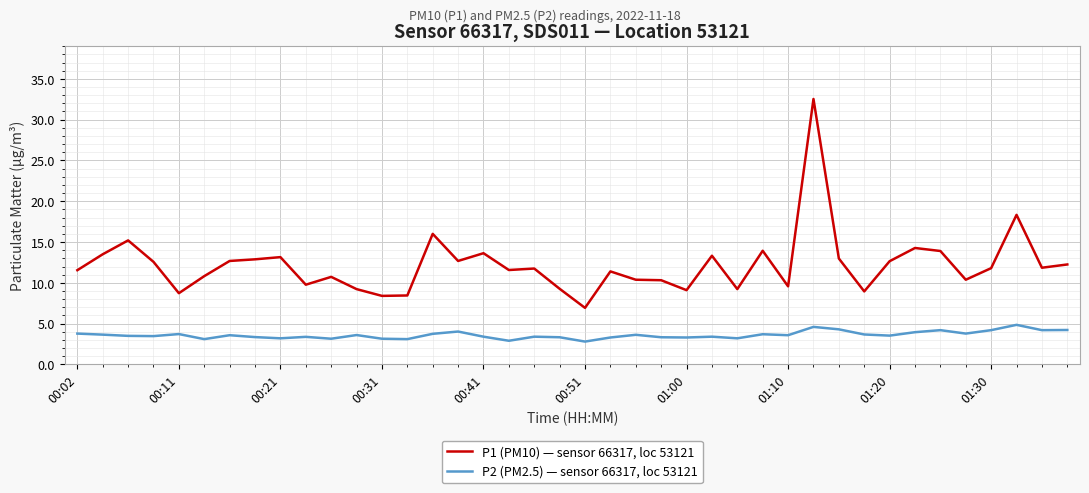

True or false: P2 (PM2.5) — sensor 66317, loc 53121 and P1 (PM10) — sensor 66317, loc 53121 cross at least once.

False